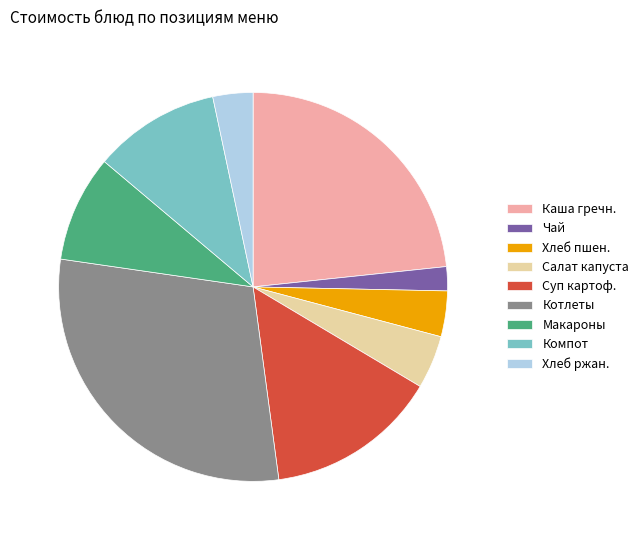

Do Чай and Суп картоф. together represent more than half of the pie?

No